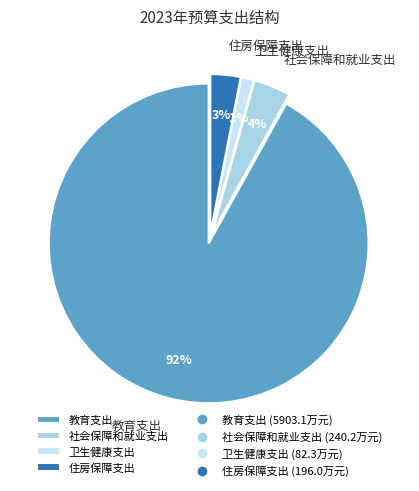

What is the largest slice in the pie chart?

教育支出